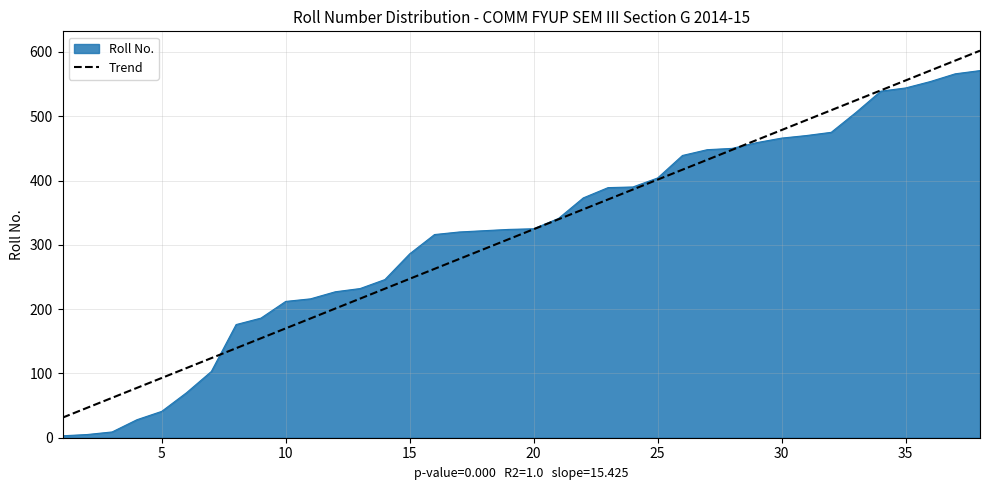

What is the difference between the maximum and minimum values?

568